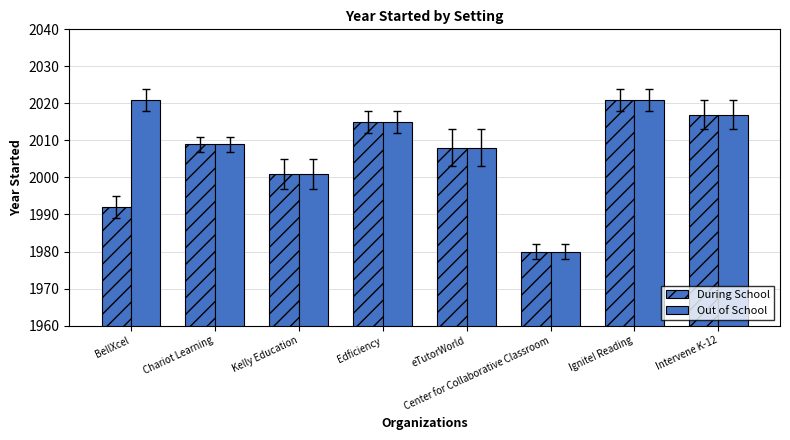

Does the chart contain stacked bars?

No